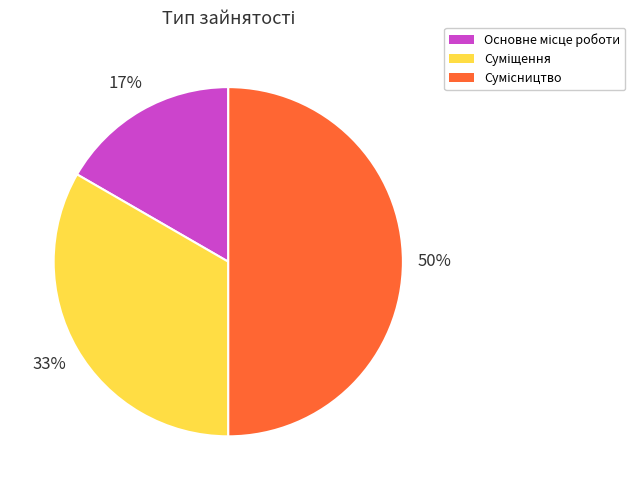

To the nearest percent, what is the difference between the largest and smallest slice percentages?

33%